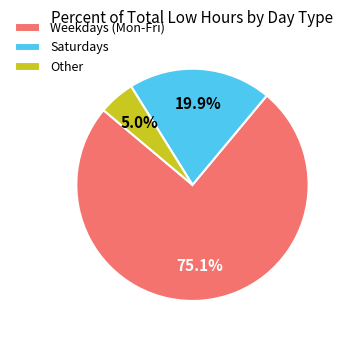

To the nearest percent, what is the average slice percentage?

33%